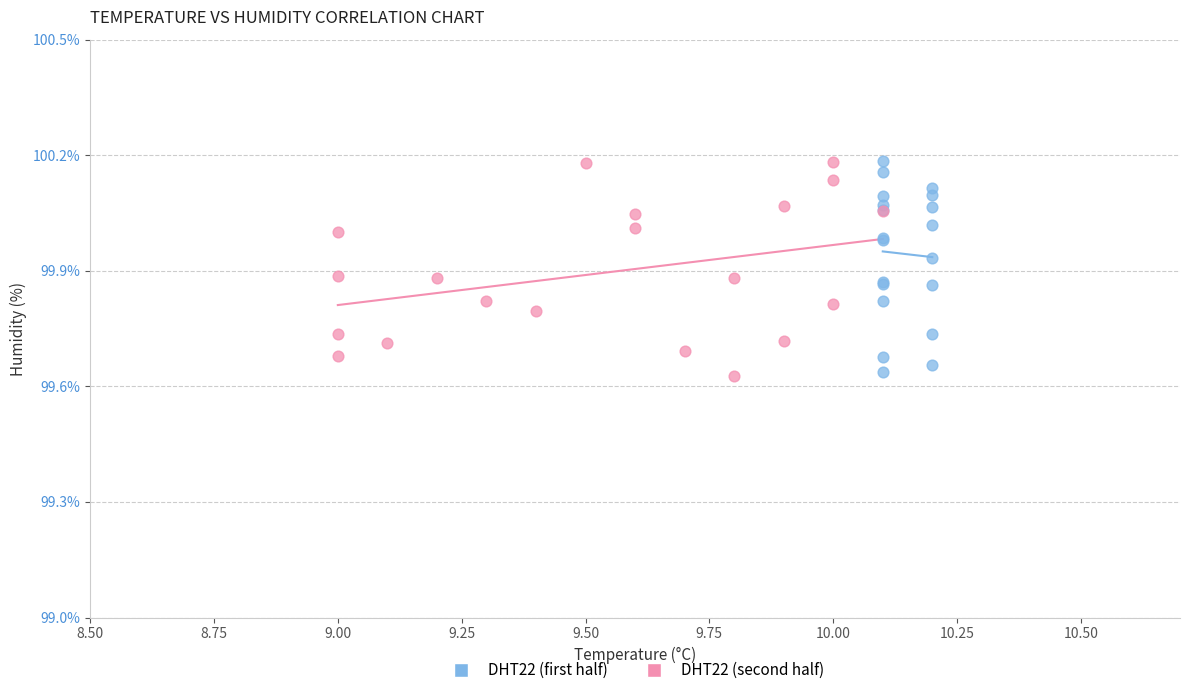

What are all the series names shown in the legend?

DHT22 (first half), DHT22 (second half)